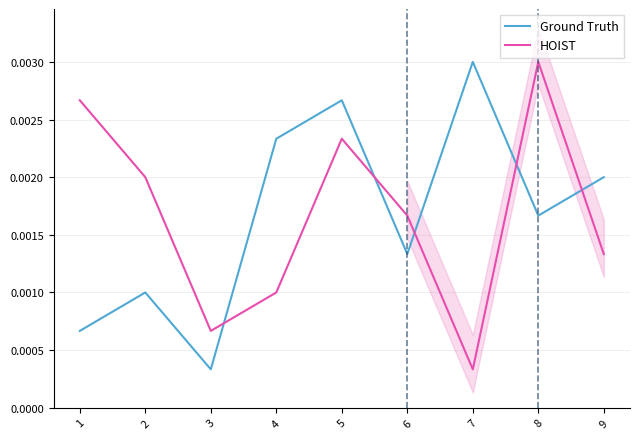

How many times do HOIST and Ground Truth cross each other?

5